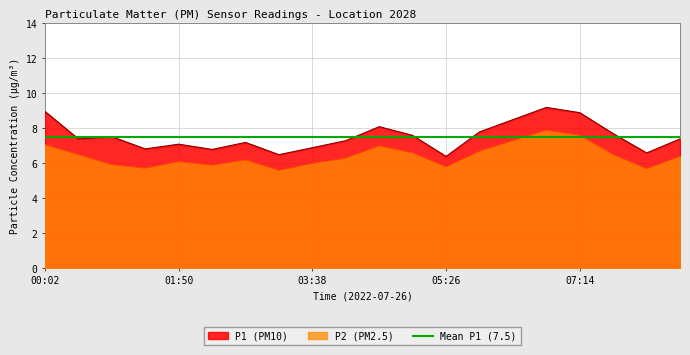

Reading left to right, what are all the values shown in this chart?

P1: 9.0	7.4	7.5	6.8	7.1	6.8	7.2	6.5	6.9	7.3	8.1	7.6	6.4	7.8	8.5	9.2	8.9	7.7	6.6	7.4
P2: 7.1	6.5	5.9	5.7	6.1	5.9	6.2	5.6	6.0	6.3	7.0	6.6	5.8	6.7	7.3	7.9	7.6	6.5	5.7	6.4